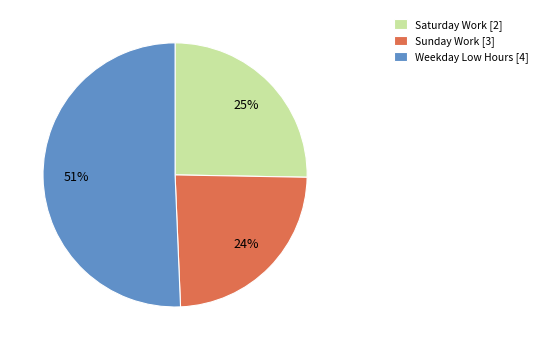

Combined, do Weekday Low Hours [4] and Sunday Work [3] account for over 50%?

Yes